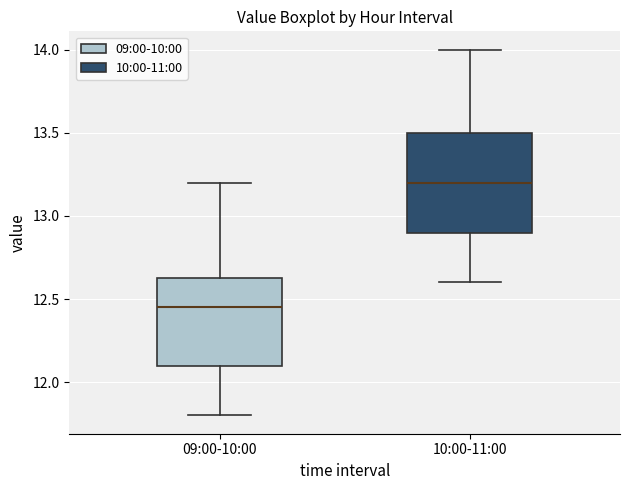

Which box is the tallest, from its lower edge to its upper edge?

10:00-11:00